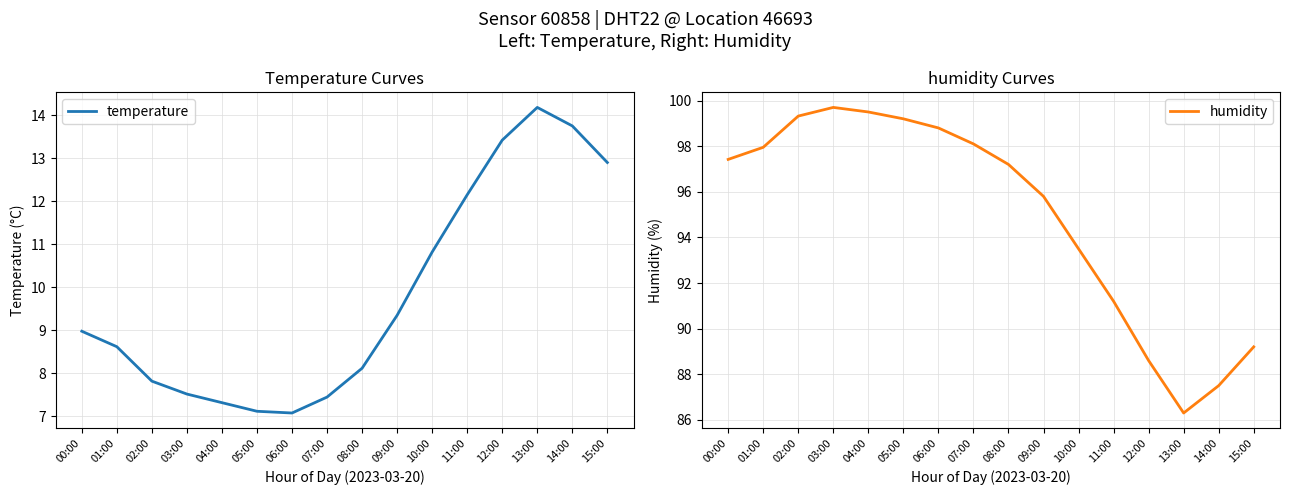

Where is the first local minimum for humidity?

13:00